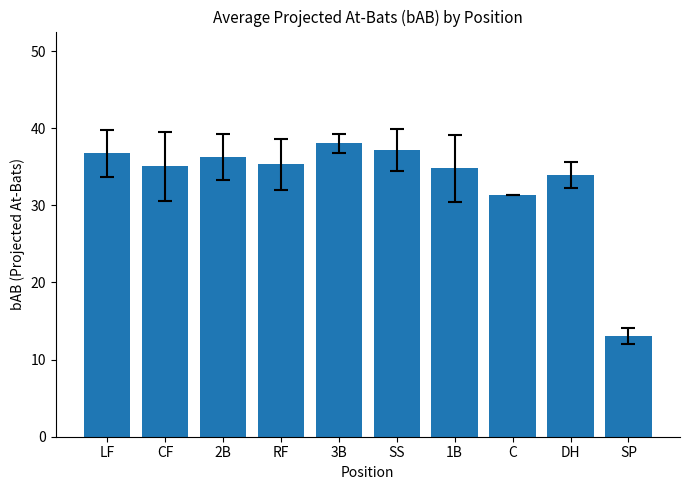

Are the bars horizontal?

No